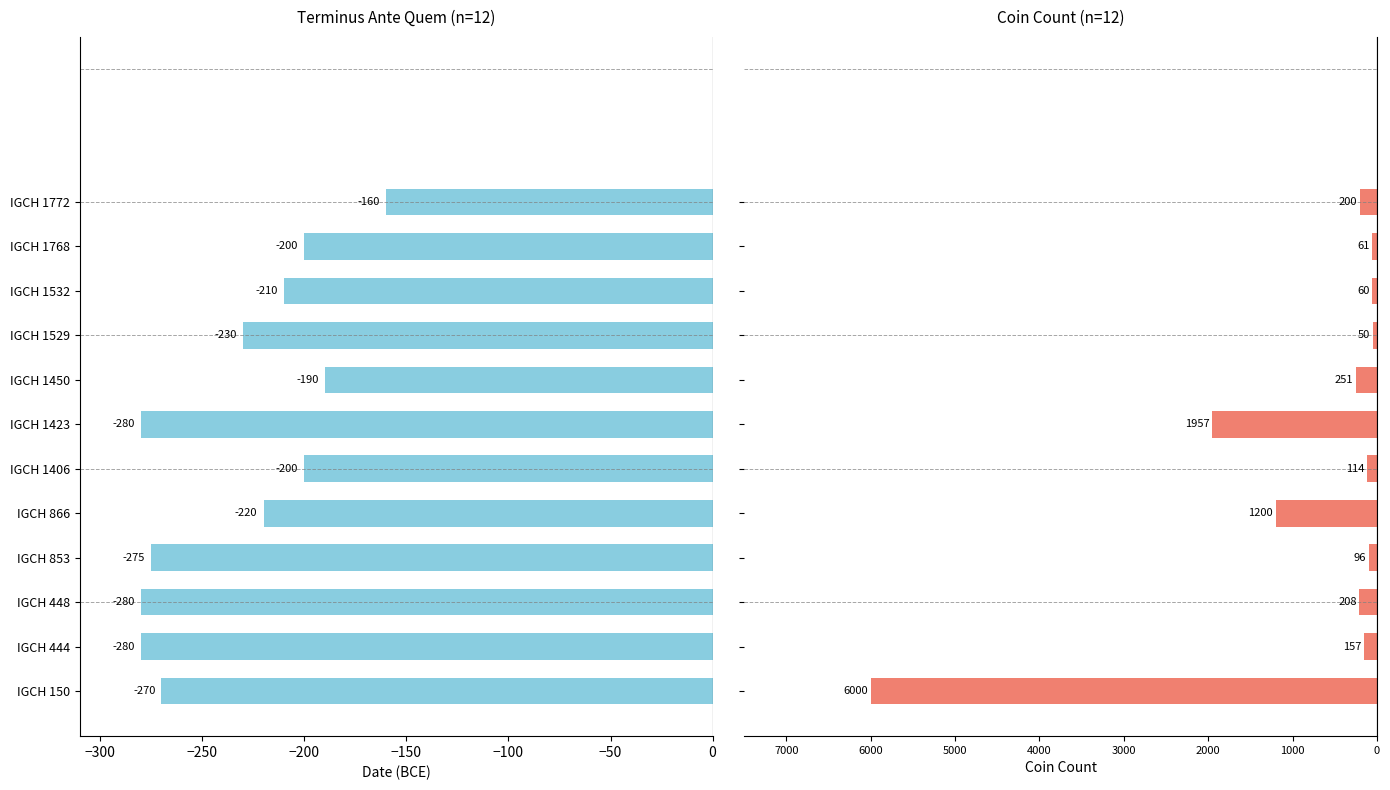

The value of Terminus Ante Quem at IGCH 1532 is -210. True or false?

True